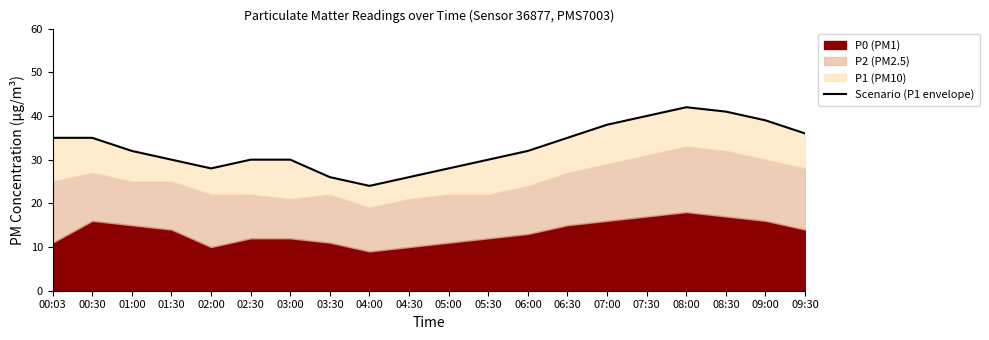

Does the chart have visible grid lines?

No